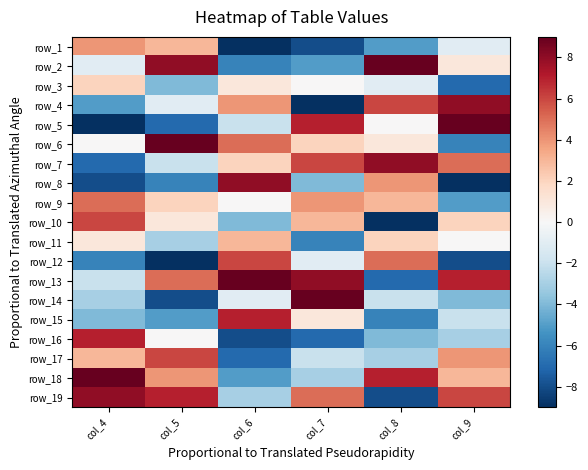

Between col_9 and col_6, which is larger?

col_9